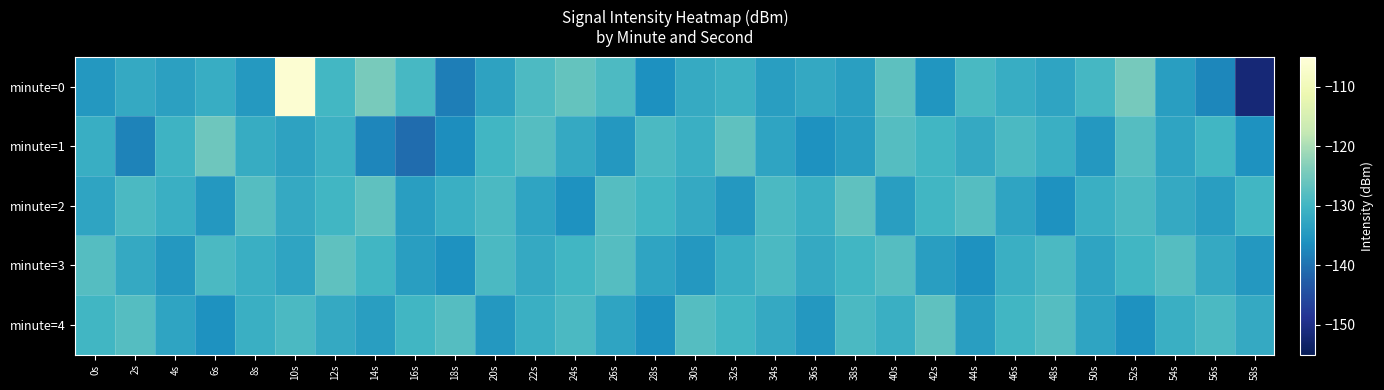

Count the number of categories in the chart.

30